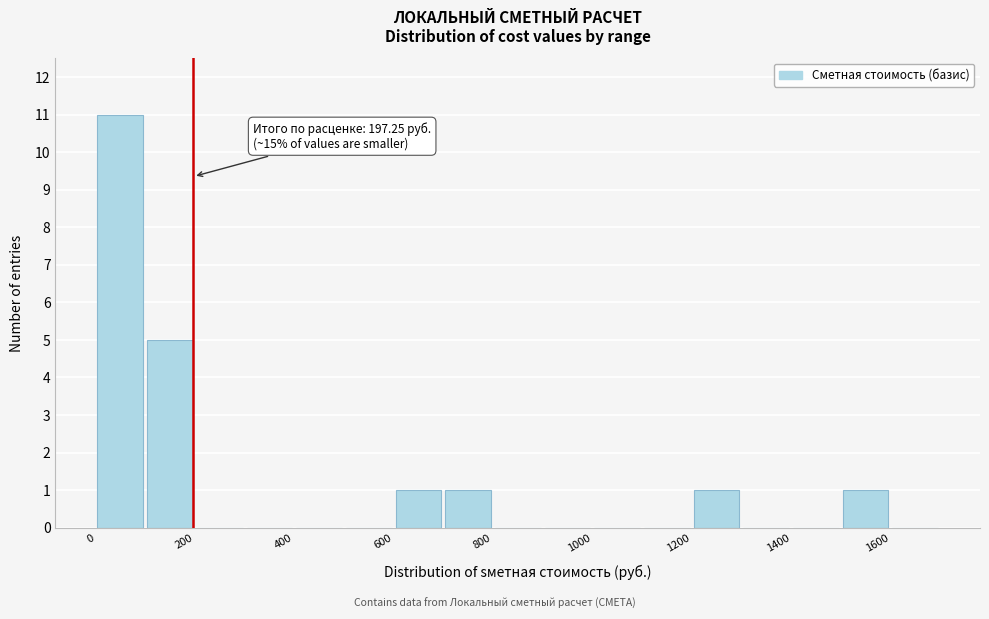

Over which range of the x-axis is the bar tallest?

0 to 100